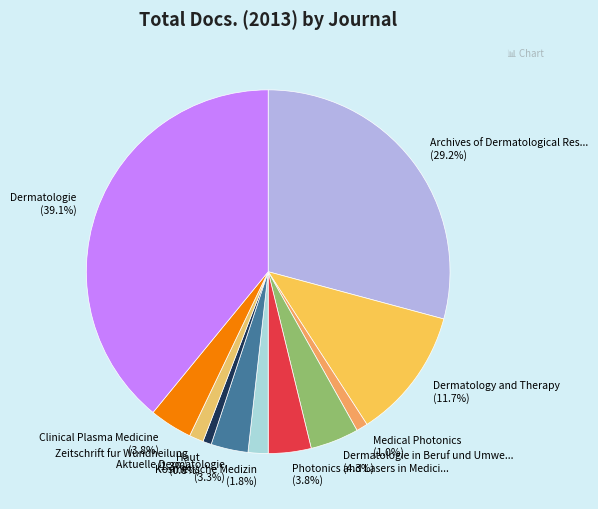

Is Dermatology and Therapy (11.7%) the majority of the pie?

No